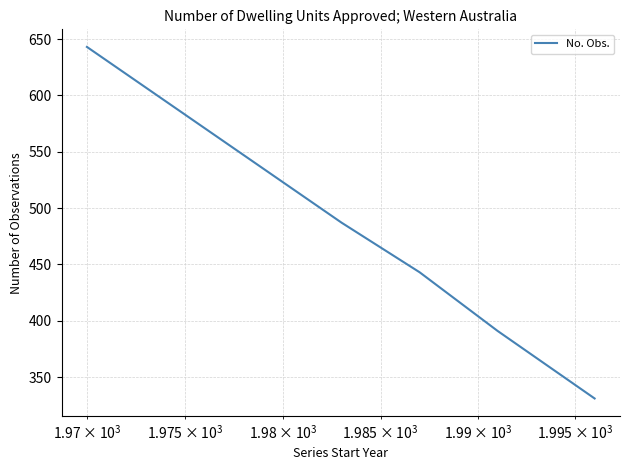

How many distinct data groups are displayed?

1